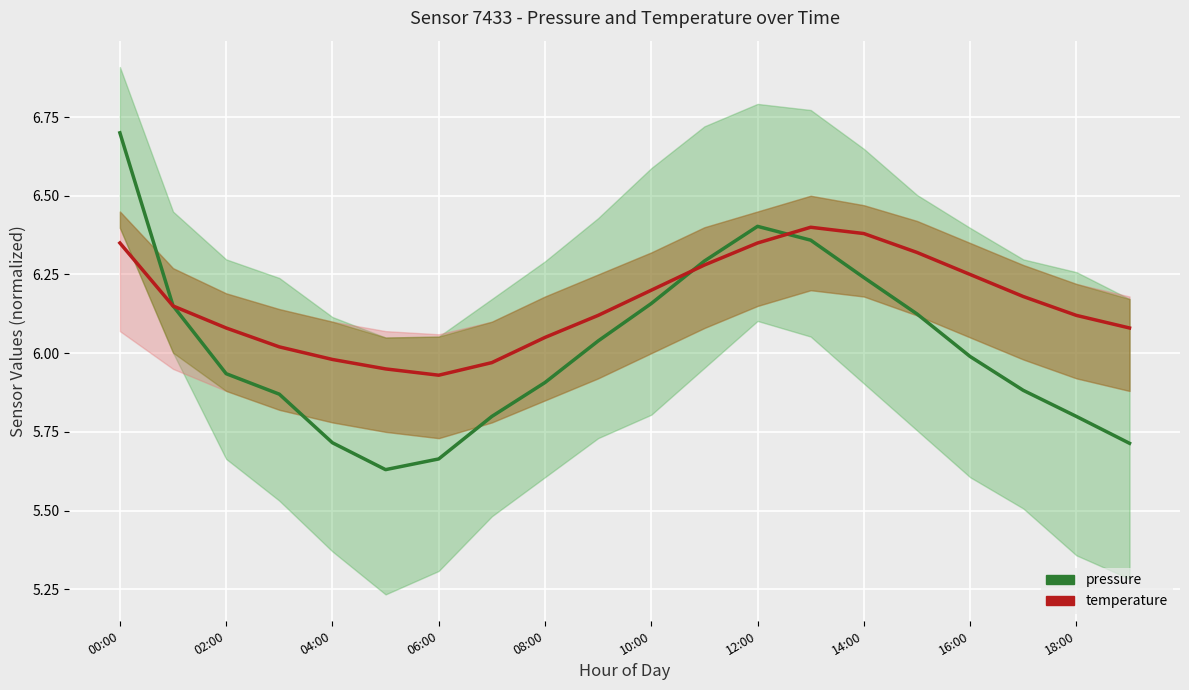

Rank the series by their maximum value, from highest to lowest.

pressure, temperature